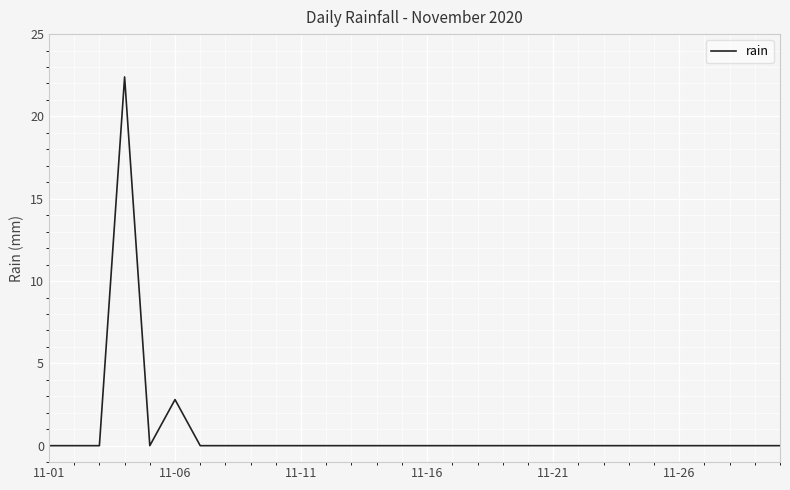

What is the greatest value displayed?

22.4